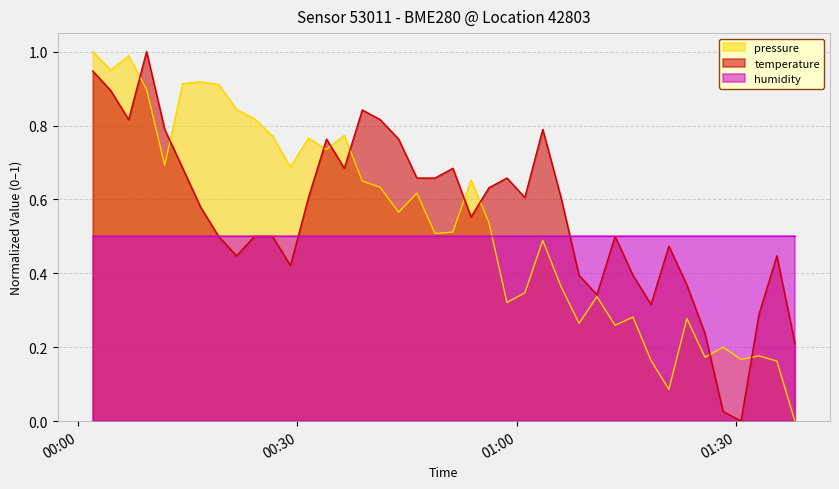

Does the chart display data point markers on the line(s)?

No